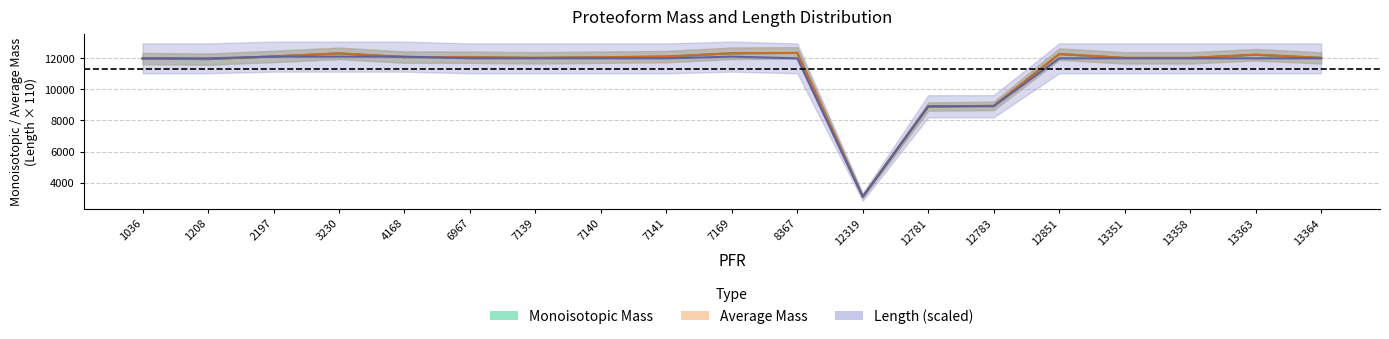

Which series has the largest total across all categories?

Average Mass